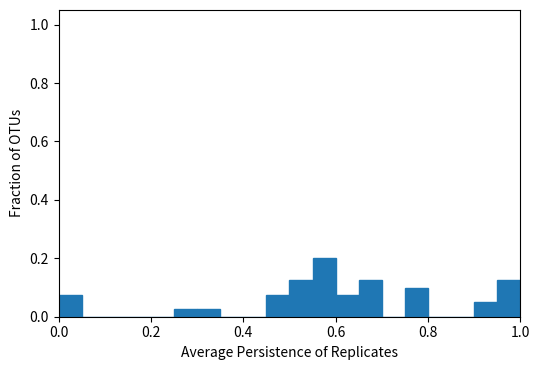

Around what value on the x-axis is the tallest bar? Give the approximate position of its centre, as read against the axis.

0.58